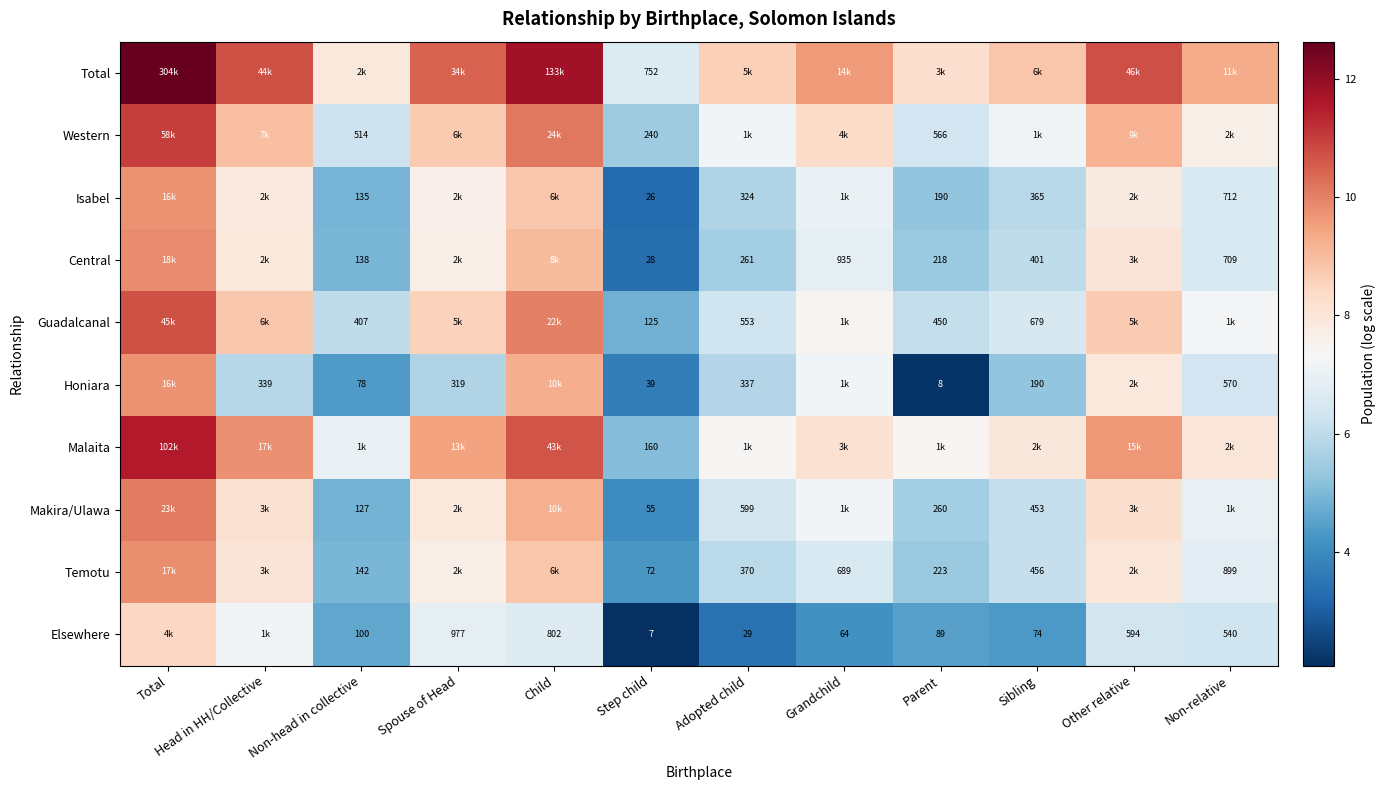

True or false: Makira/Ulawa has a value of 9.8 at Grandchild.

False